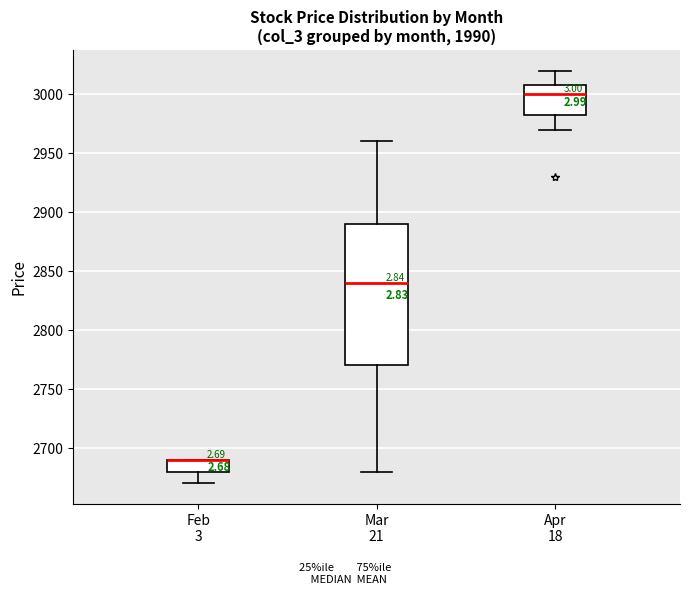

Reading left to right, transcribe this box plot: for each box, give where its median line is, the range the box spans, and where its two whiskers end, as read against the y-axis. The values are not printed on the chart, so give them approximately, as read against the axis.

Feb 3: median 2690 (drawn on the box's upper edge), box 2680 to 2690, whiskers 2670 to 2690
Mar 21: median 2840, box 2770 to 2890, whiskers 2680 to 2960
Apr 18: median 3000, box 2985 to 3010, whiskers 2970 to 3020